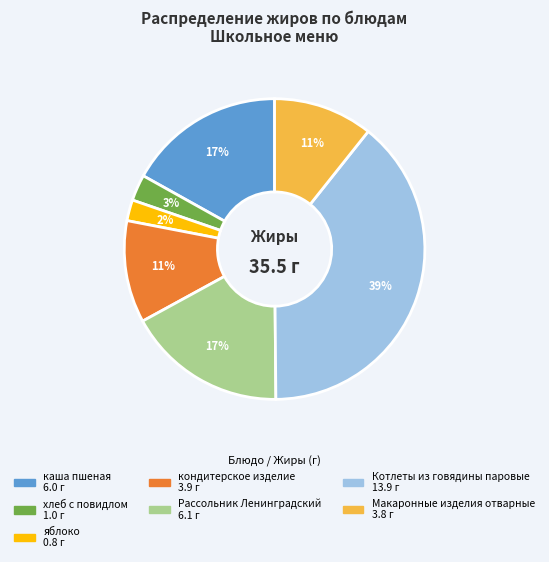

To the nearest percent, what is the difference between the largest and smallest slice percentages?

37%